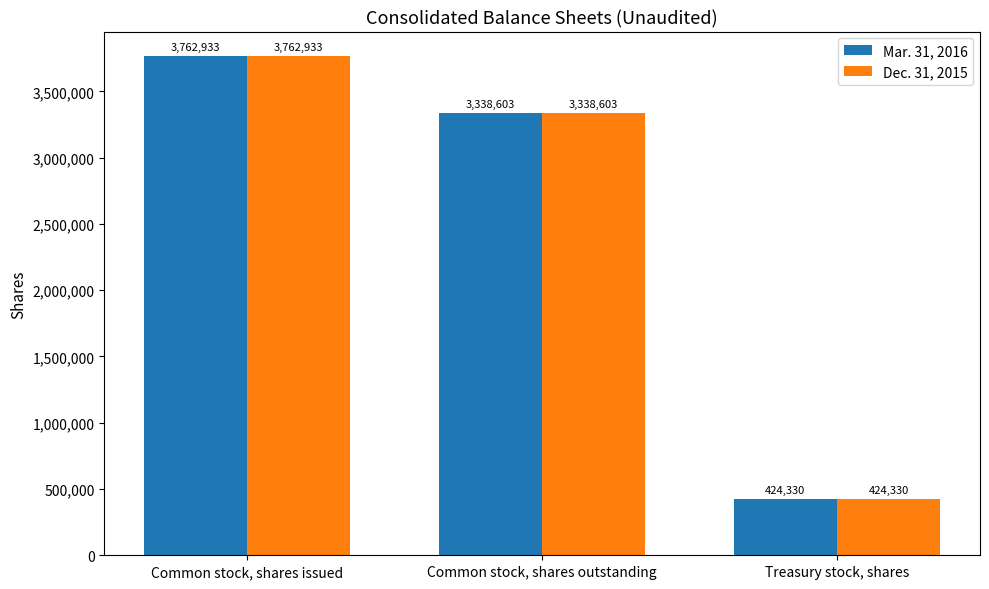

At how many categories does at least one series exceed 2372114?

2